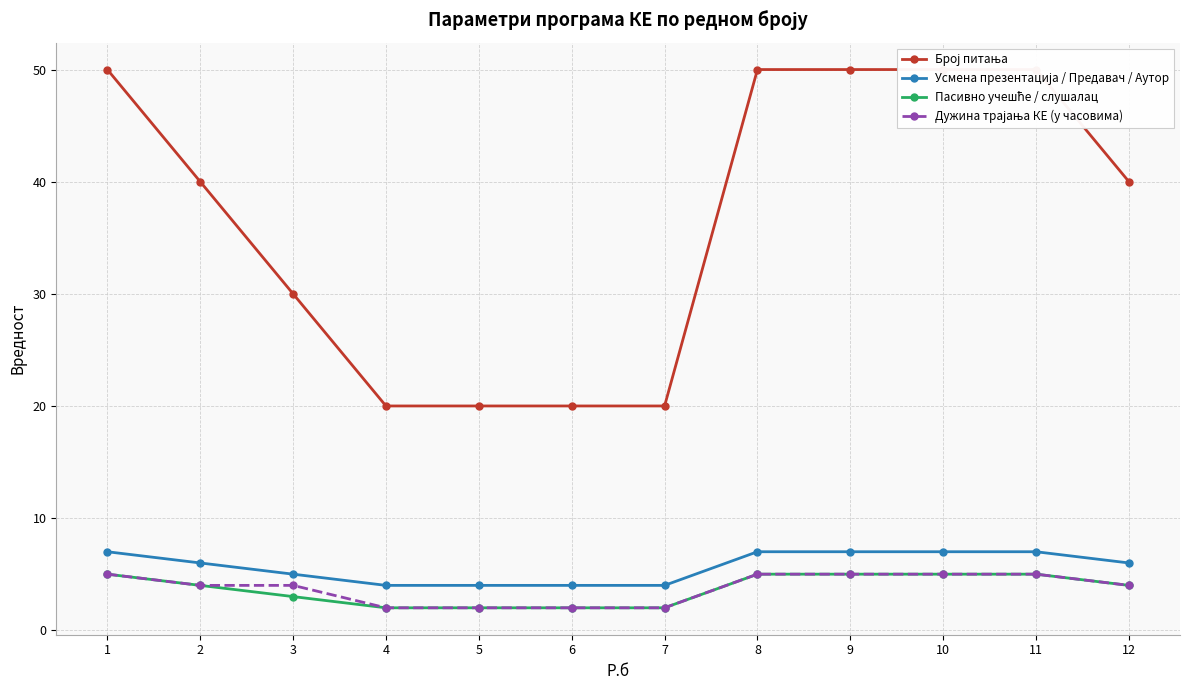

What are all the series names shown in the legend?

Број питања, Усмена презентација / Предавач / Аутор, Пасивно учешће / слушалац, Дужина трајања КЕ (у часовима)